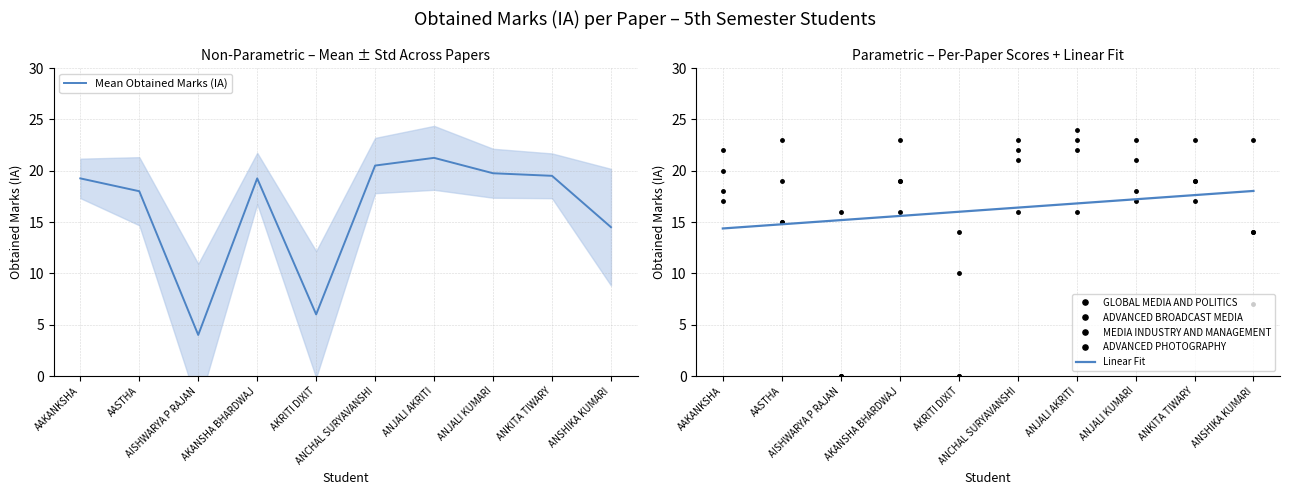

How many positive values does the MEDIA INDUSTRY AND MANAGEMENT series have?

9